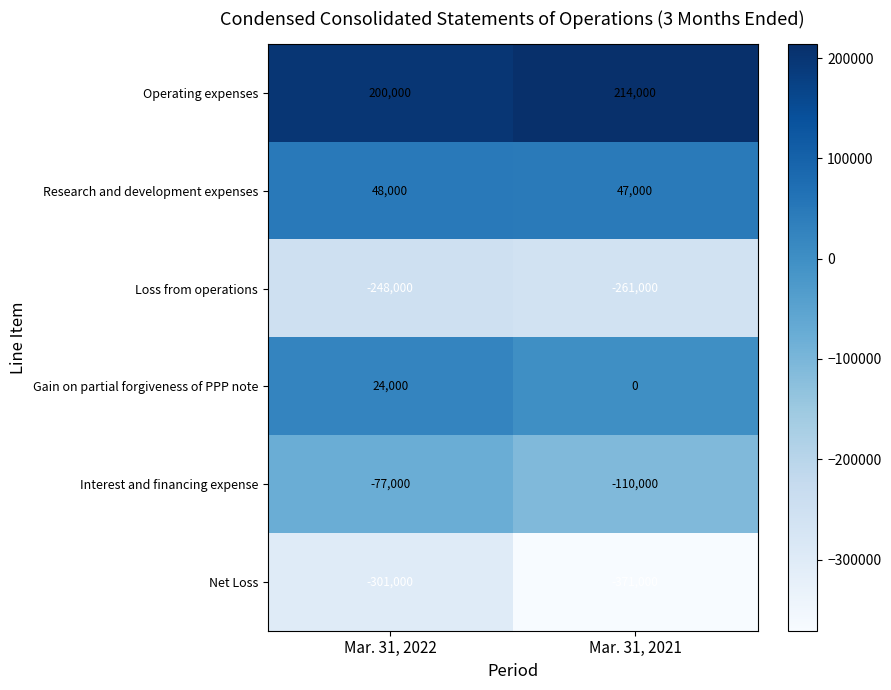

Is the value of Gain on partial forgiveness of PPP note at Mar. 31, 2022 greater than the value of Operating expenses at Mar. 31, 2022?

No